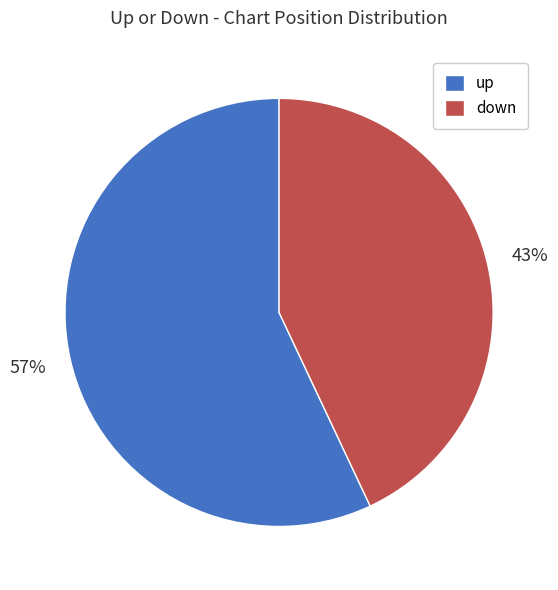

Is the sum of up and down greater than half?

Yes